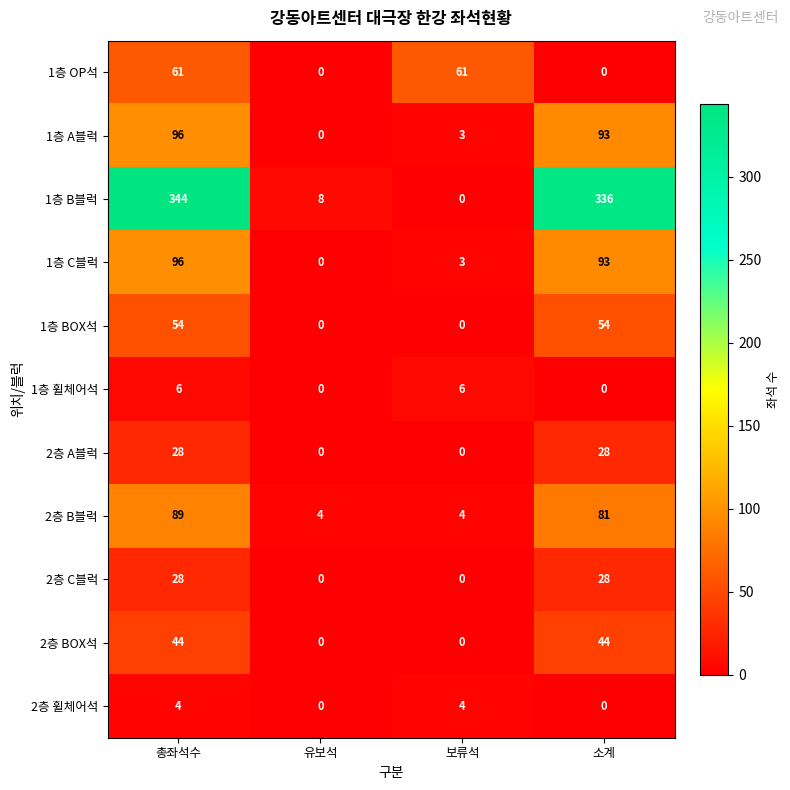

What is the difference between the maximum and second lowest values in the 1층 BOX석 series?

54